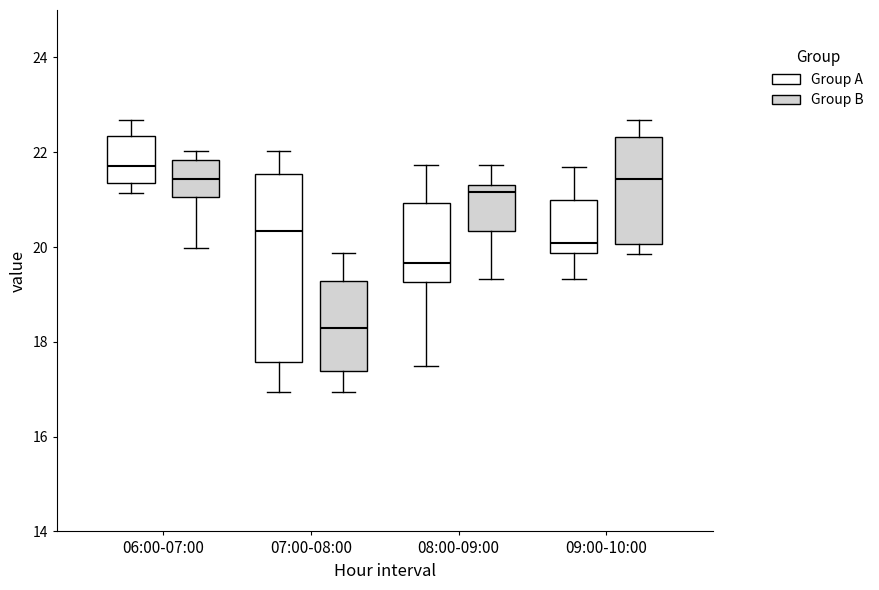

Reading left to right, read every box against the y-axis: the position of its median line, the range the box covers, and the ends of its whiskers. The values are not printed on the chart, so give them approximately, as read against the axis.

06:00-07:00 (Group A): median 21.8, box 21.4 to 22.4, whiskers 21.2 to 22.6
06:00-07:00 (Group B): median 21.4, box 21.0 to 21.8, whiskers 20.0 to 22.0
07:00-08:00 (Group A): median 20.4, box 17.6 to 21.6, whiskers 17.0 to 22.0
07:00-08:00 (Group B): median 18.4, box 17.4 to 19.2, whiskers 17.0 to 19.8
08:00-09:00 (Group A): median 19.6, box 19.2 to 21.0, whiskers 17.4 to 21.8
08:00-09:00 (Group B): median 21.2, box 20.4 to 21.4, whiskers 19.4 to 21.8
09:00-10:00 (Group A): median 20.0, box 19.8 to 21.0, whiskers 19.4 to 21.6
09:00-10:00 (Group B): median 21.4, box 20.0 to 22.4, whiskers 19.8 to 22.6